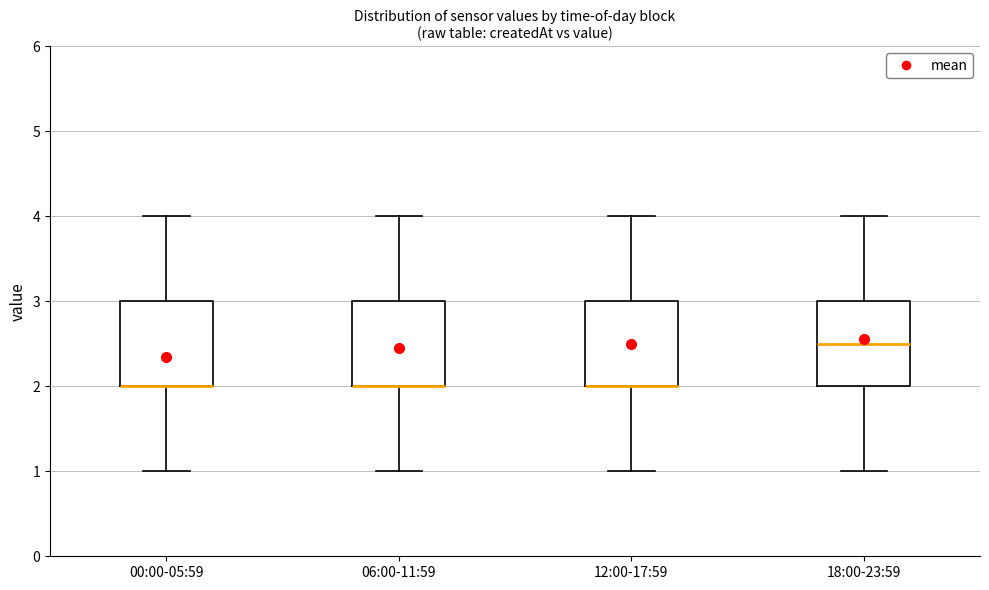

Where does the lower whisker of the box for 18:00-23:59 end on the y-axis? The values are not printed on the chart, so give them approximately, as read against the axis.

1.0